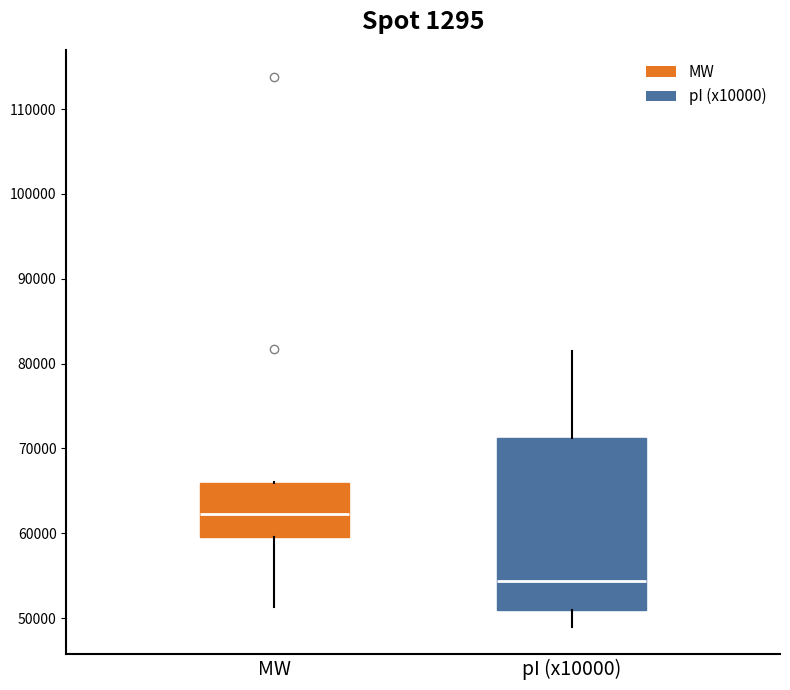

Where does the median line of the box for MW sit on the y-axis? The values are not printed on the chart, so give them approximately, as read against the axis.

62000